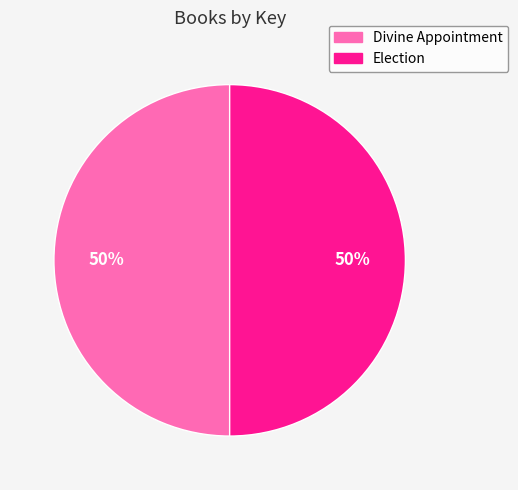

What is the ratio of the value at Divine Appointment to the value at Election?

1.0